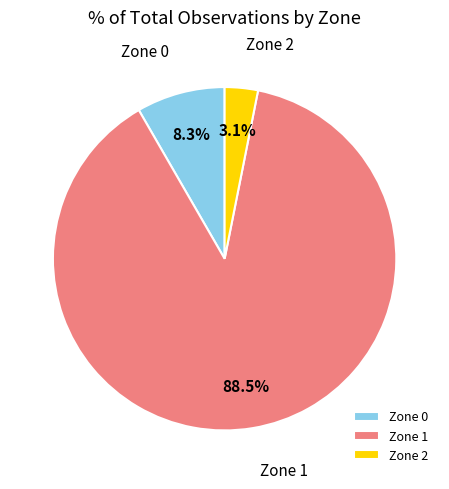

How many segments does this pie chart have?

3